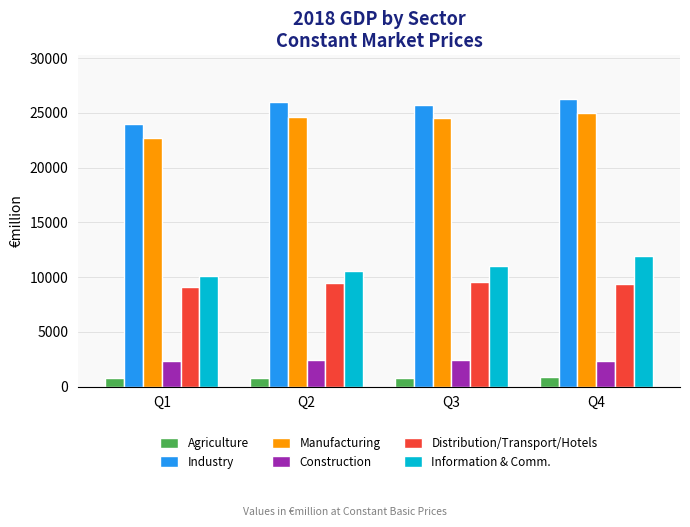

Where does the Distribution/Transport/Hotels series first go above 9482?

Q2